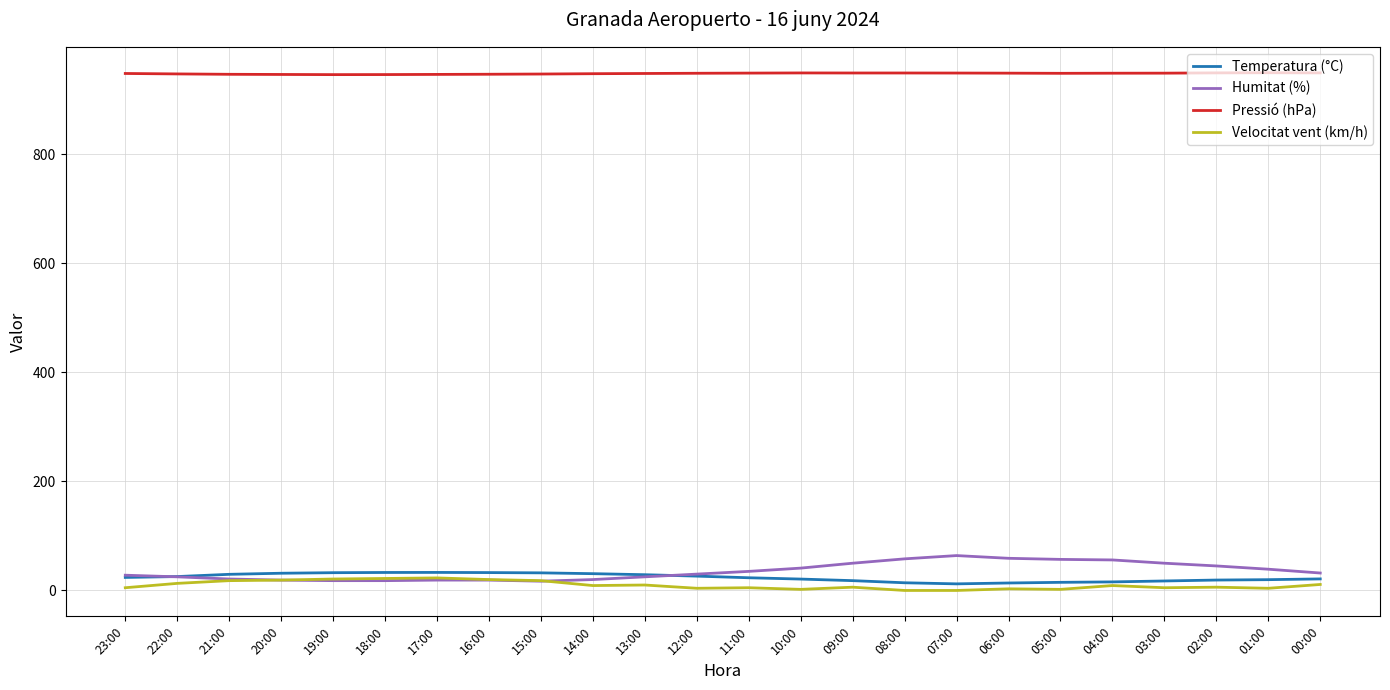

The Pressió (hPa) series shows 949.2 at 06:00. True or false?

True